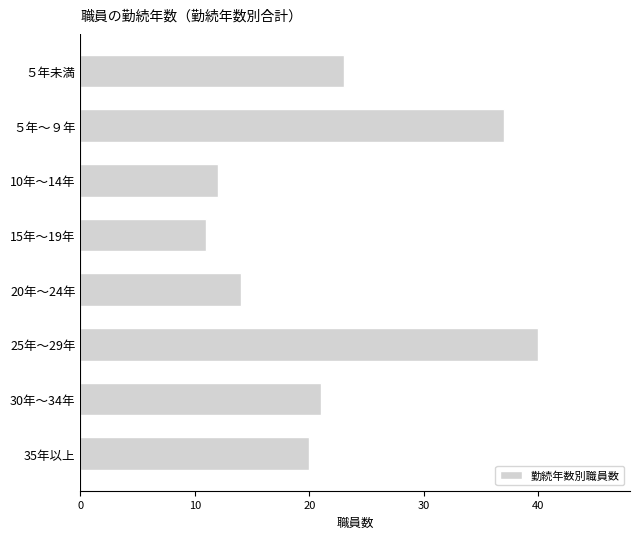

Rank the categories by value from lowest to highest.

15年～19年, 10年～14年, 20年～24年, 35年以上, 30年～34年, ５年未満, ５年～９年, 25年～29年